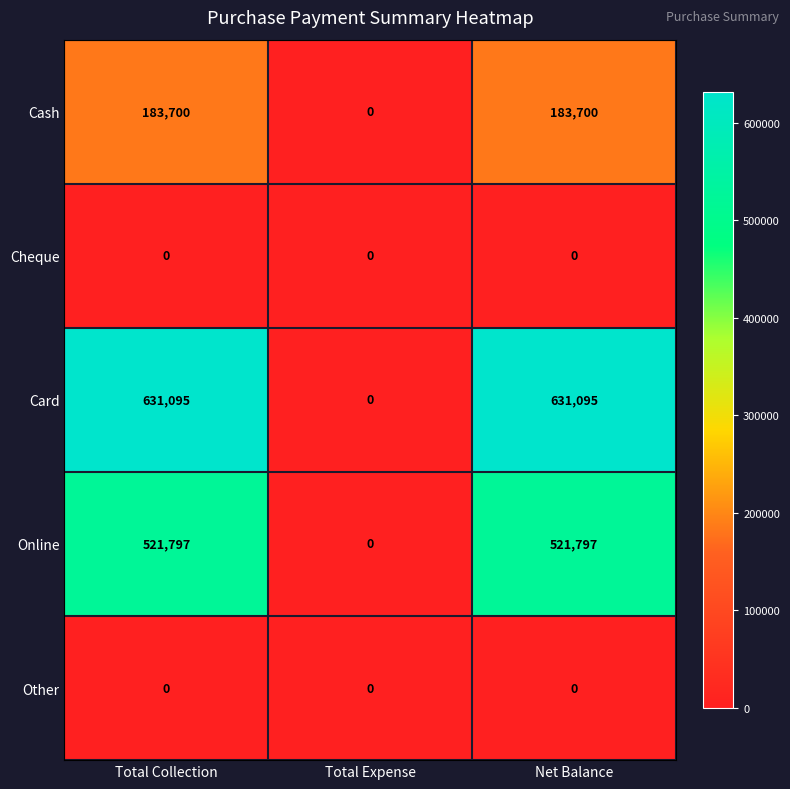

What is the difference between the highest and lowest values at Total Collection?

631095